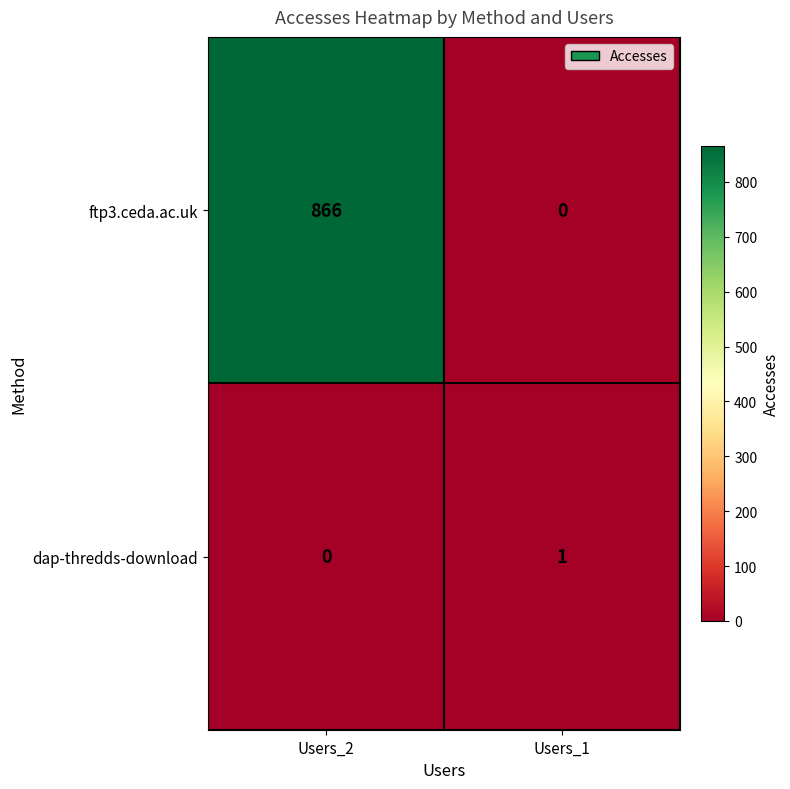

At how many categories does at least one series exceed 837?

1